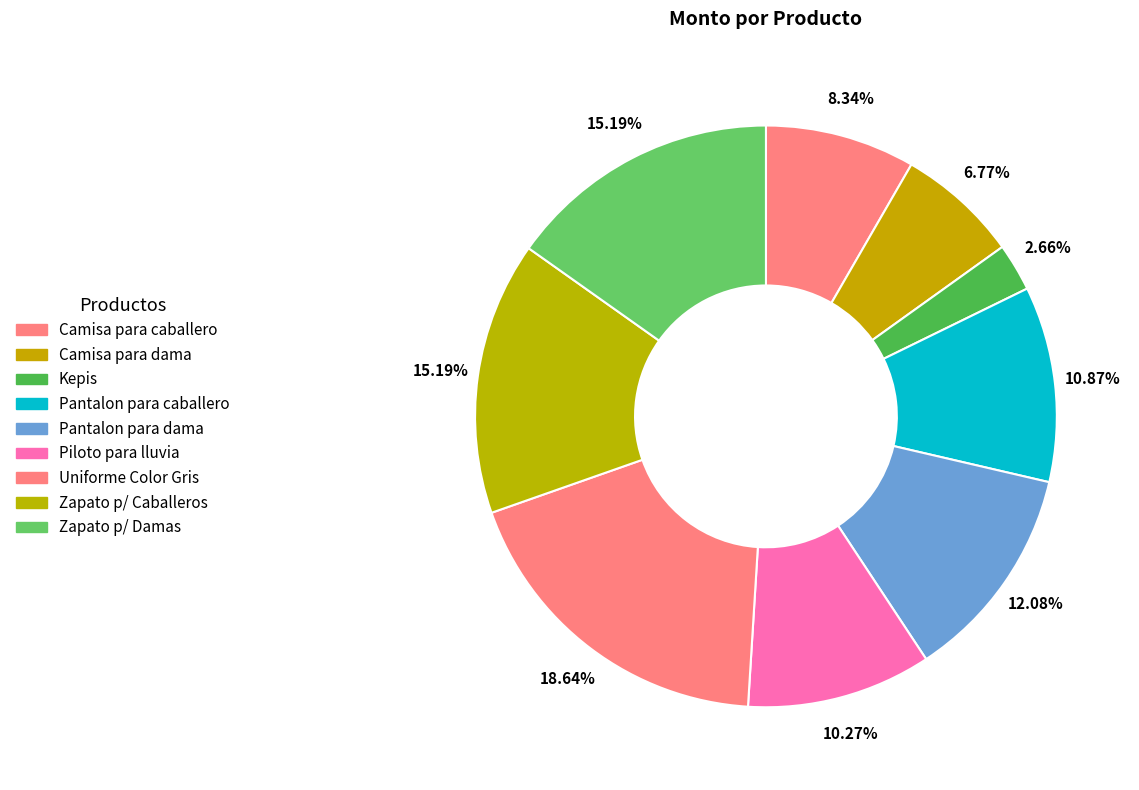

Count the number of slices in the pie.

9